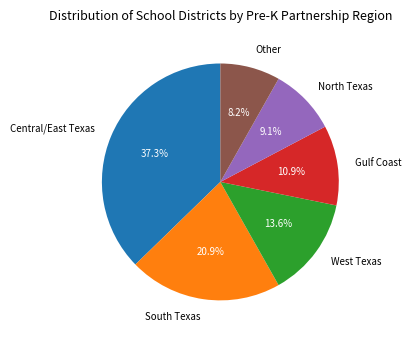

Which slice is the largest?

Central/East Texas